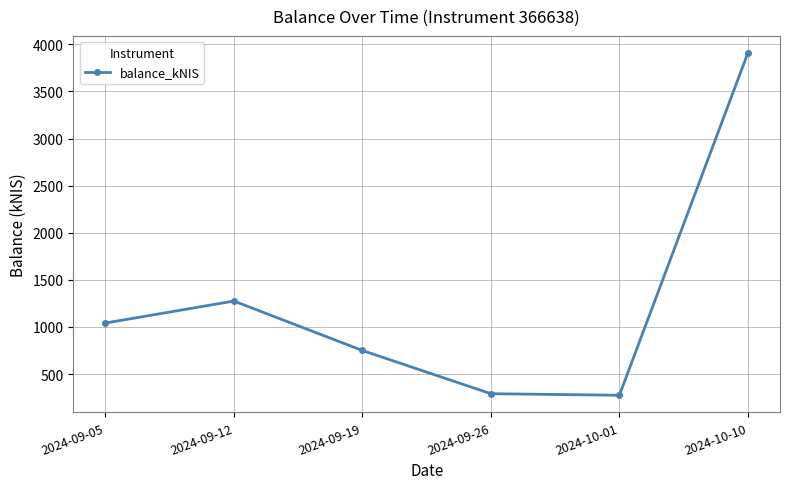

Where is the data nearest to the value 2091?

2024-09-12